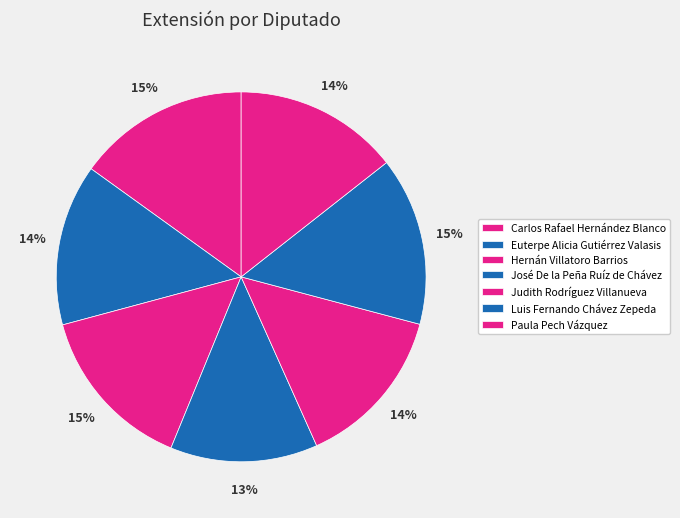

To the nearest percent, what is the average slice percentage?

14%